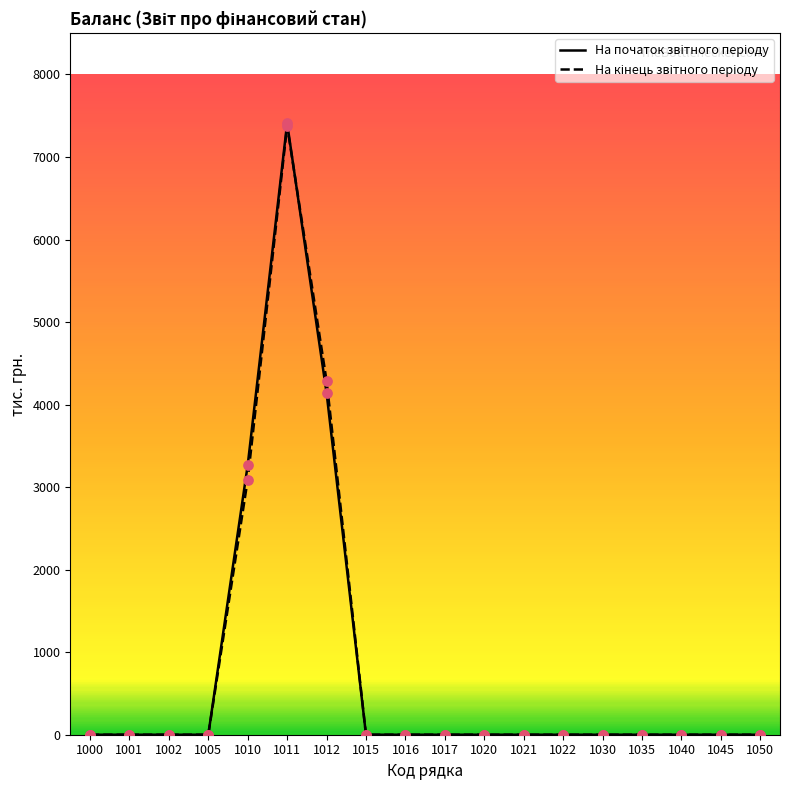

At how many categories does at least one series exceed 4035?

2